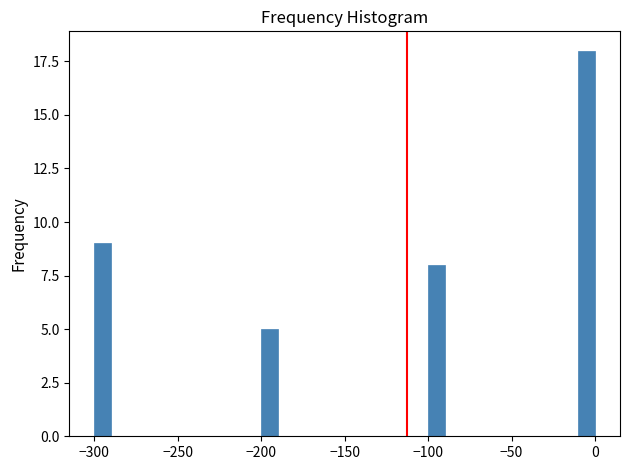

Around what value on the x-axis is the tallest bar? Give the approximate position of its centre, as read against the axis.

-5